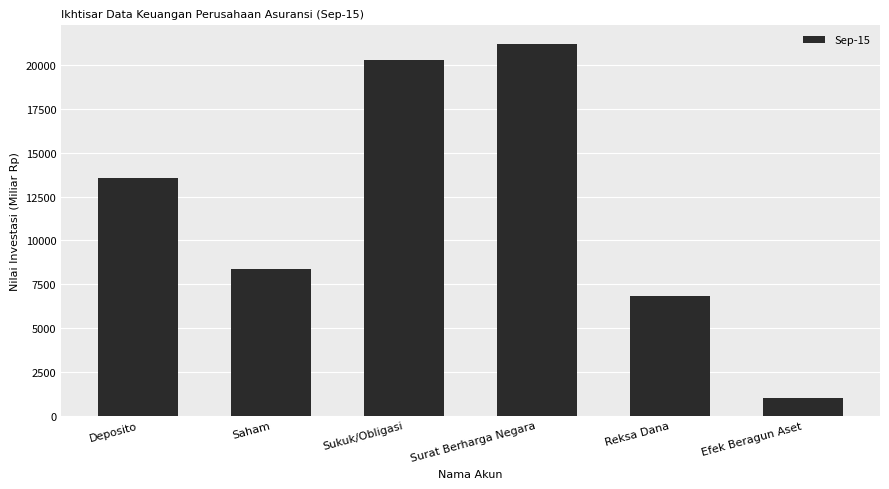

Which category has the highest value across all series?

Surat Berharga Negara